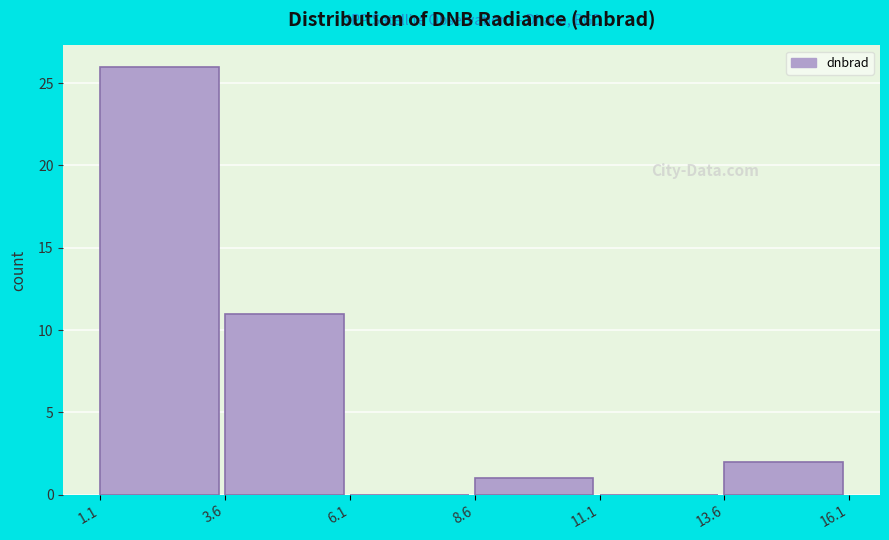

How tall is the bar that spans 3.6 to 6.1 on the x-axis? The values are not printed on the chart, so give them approximately, as read against the axis.

11